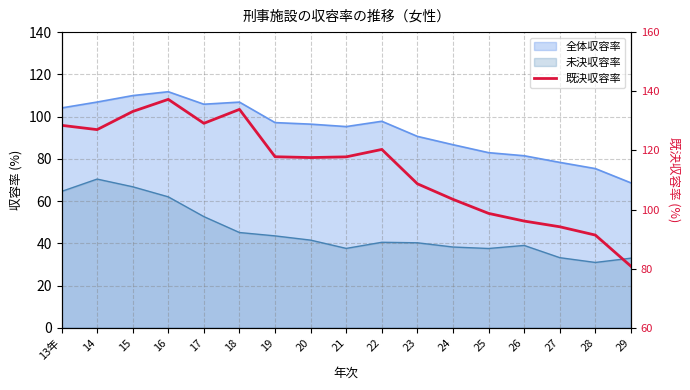

How many data points are above 117?

10